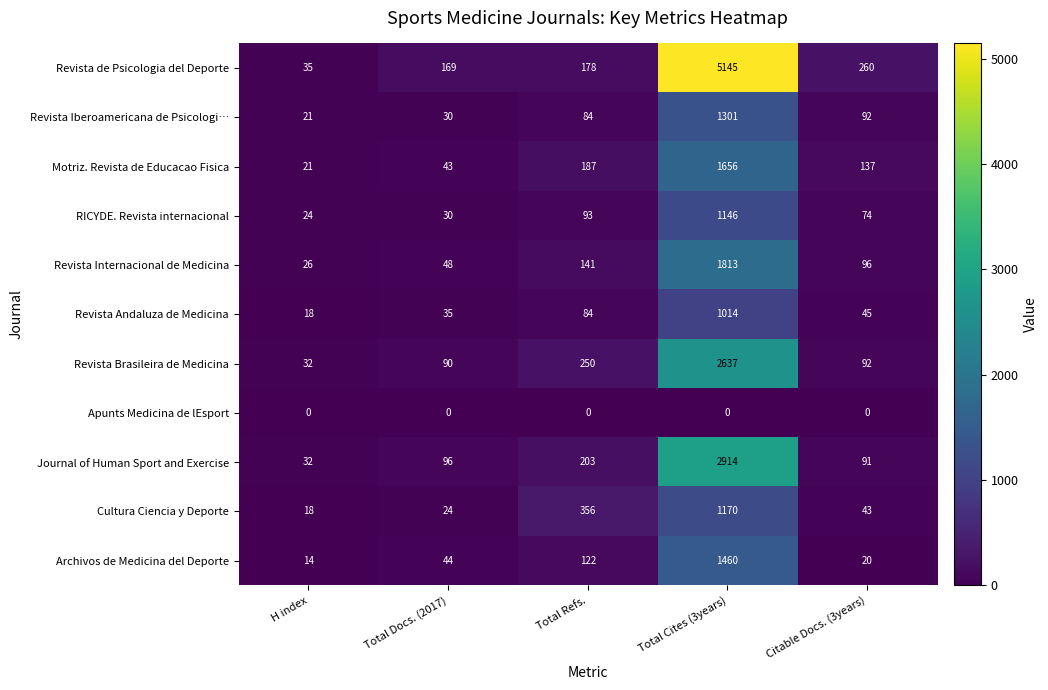

What is the minimum value for Revista Iberoamericana de Psicologi…?

21